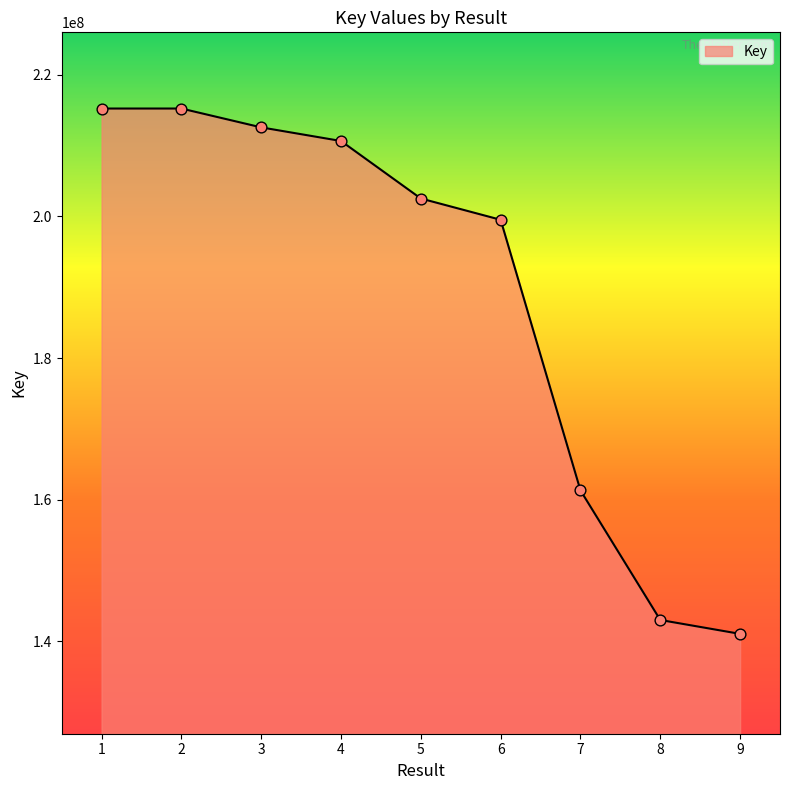

Which has a higher value, 2 or 3?

2